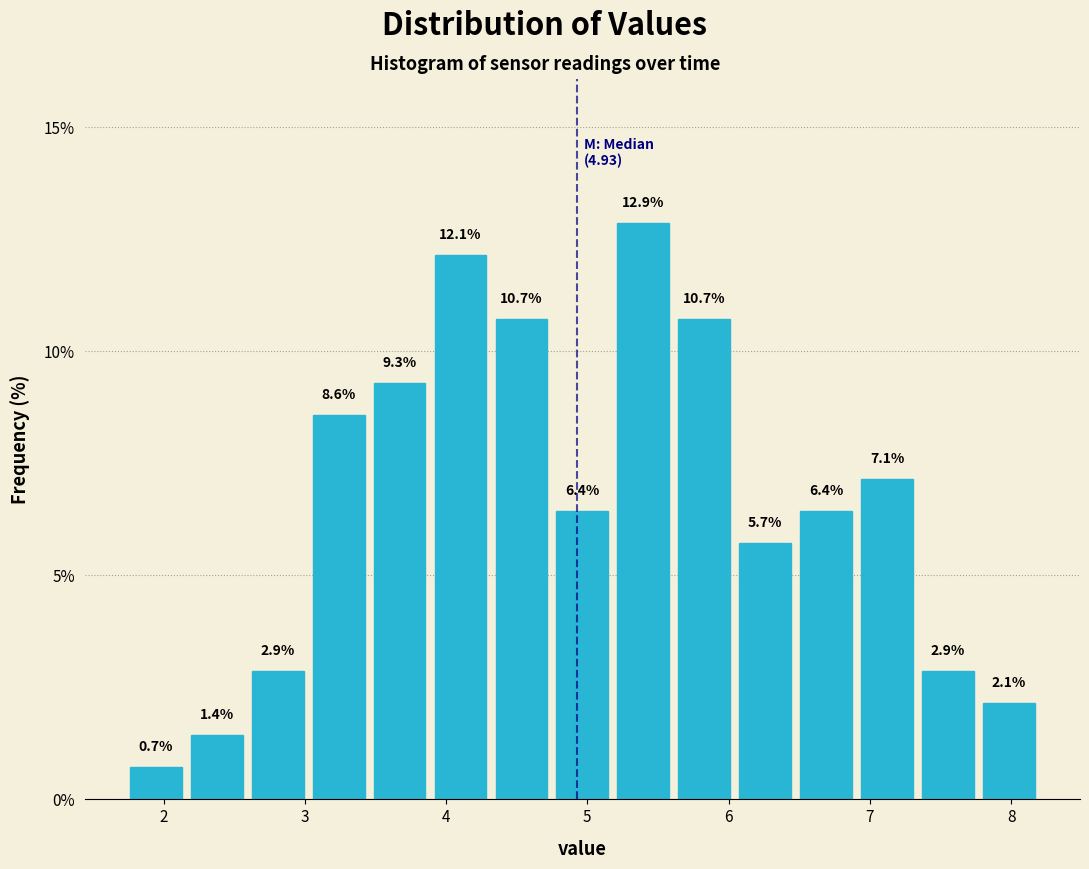

Reading left to right, transcribe this chart: for each bar, give the range it covers on the x-axis and its height. The bar edges are not printed on the chart, so give them approximately, as read against the axis.

1.7 to 2.2: 0.7
2.2 to 2.6: 1.4
2.6 to 3.0: 2.9
3.0 to 3.5: 8.6
3.5 to 3.9: 9.3
3.9 to 4.3: 12.1
4.3 to 4.7: 10.7
4.7 to 5.2: 6.4
5.2 to 5.6: 12.9
5.6 to 6.0: 10.7
6.0 to 6.5: 5.7
6.5 to 6.9: 6.4
6.9 to 7.3: 7.1
7.3 to 7.8: 2.9
7.8 to 8.2: 2.1